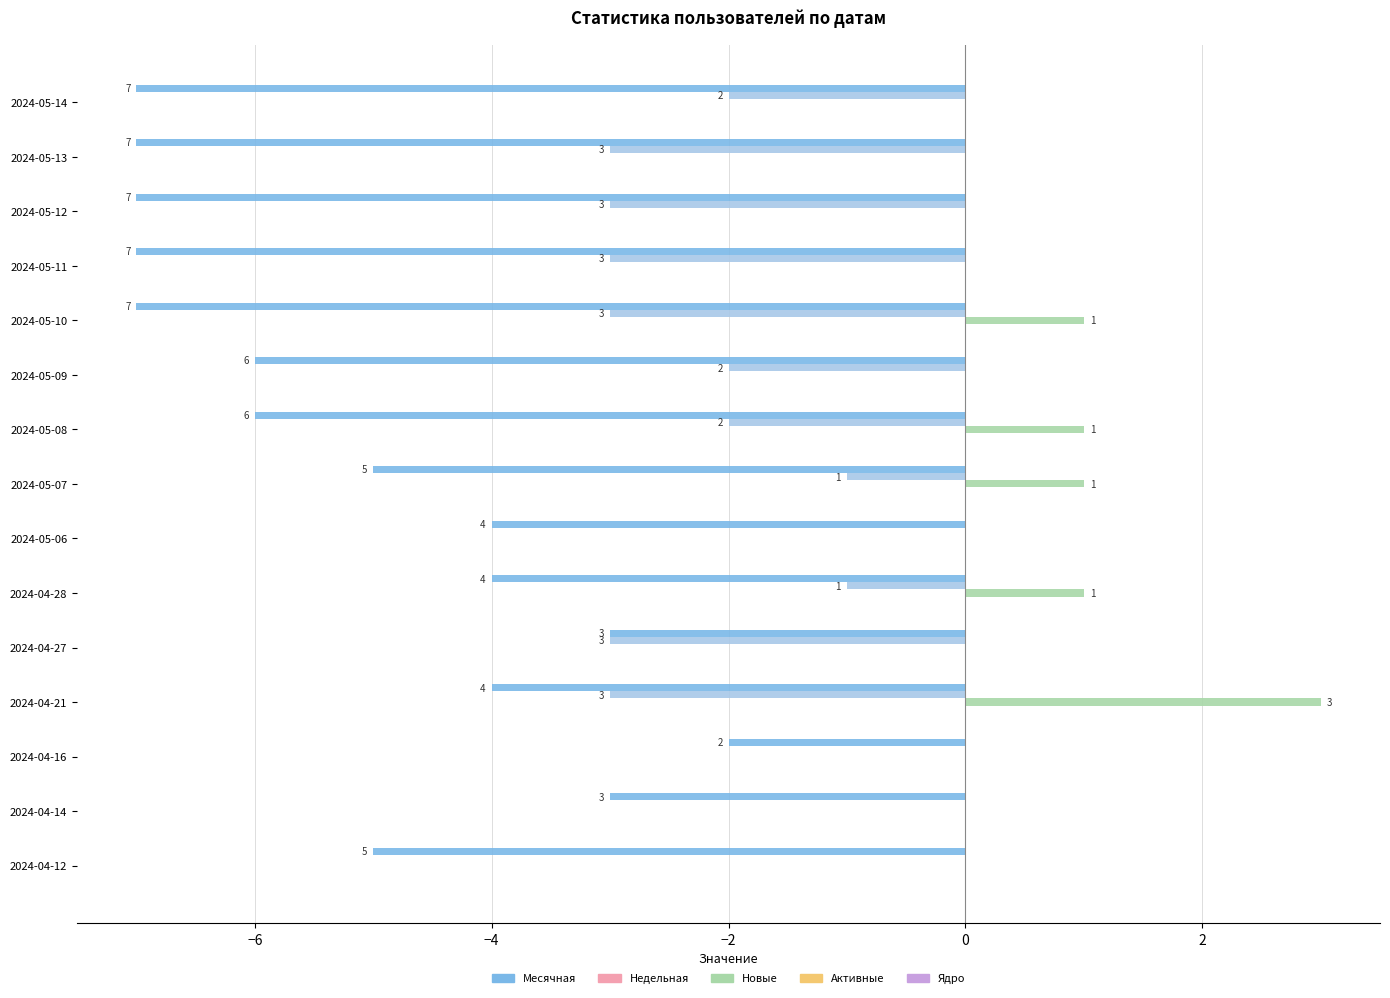

List the series in order of their peak value, lowest first.

Месячная, Недельная, Активные, Ядро, Новые